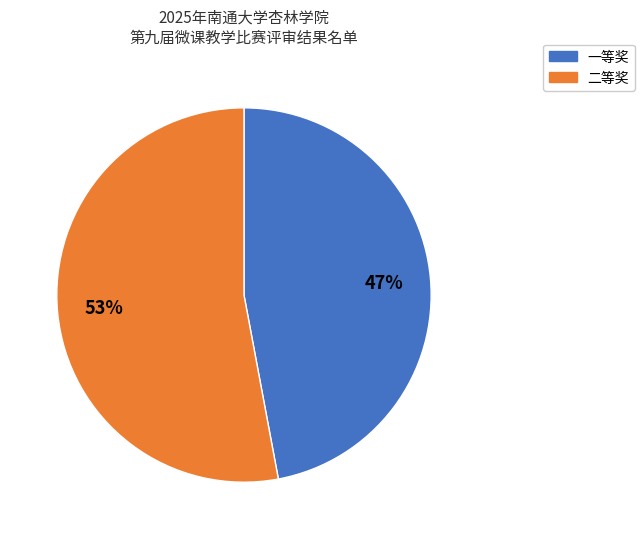

What is the smallest slice in the pie chart?

一等奖